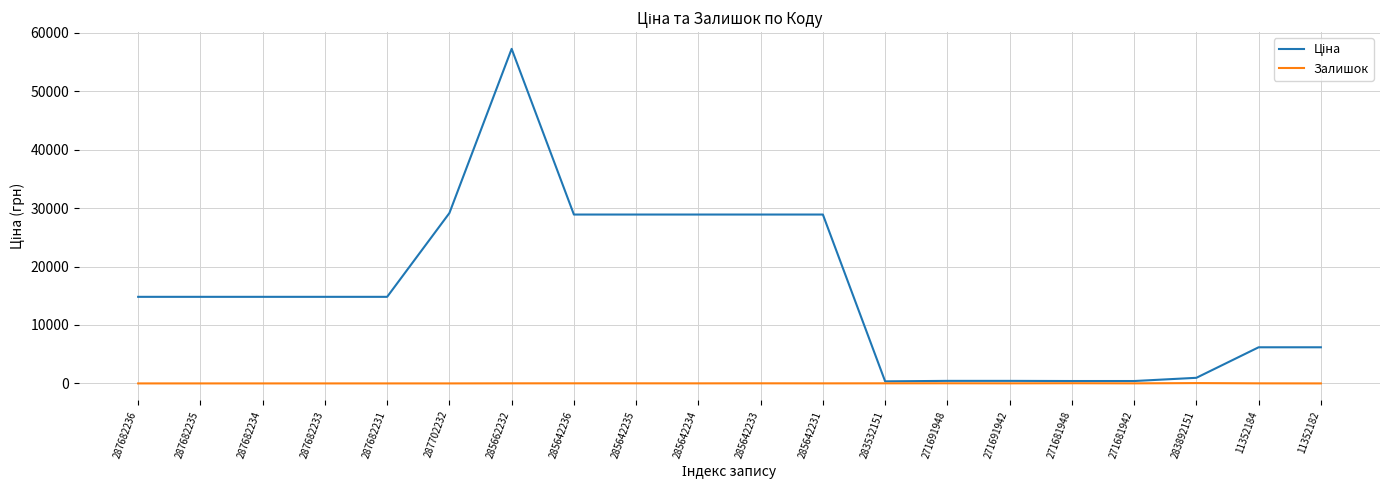

Where does the Залишок series first go above 12?

285662232